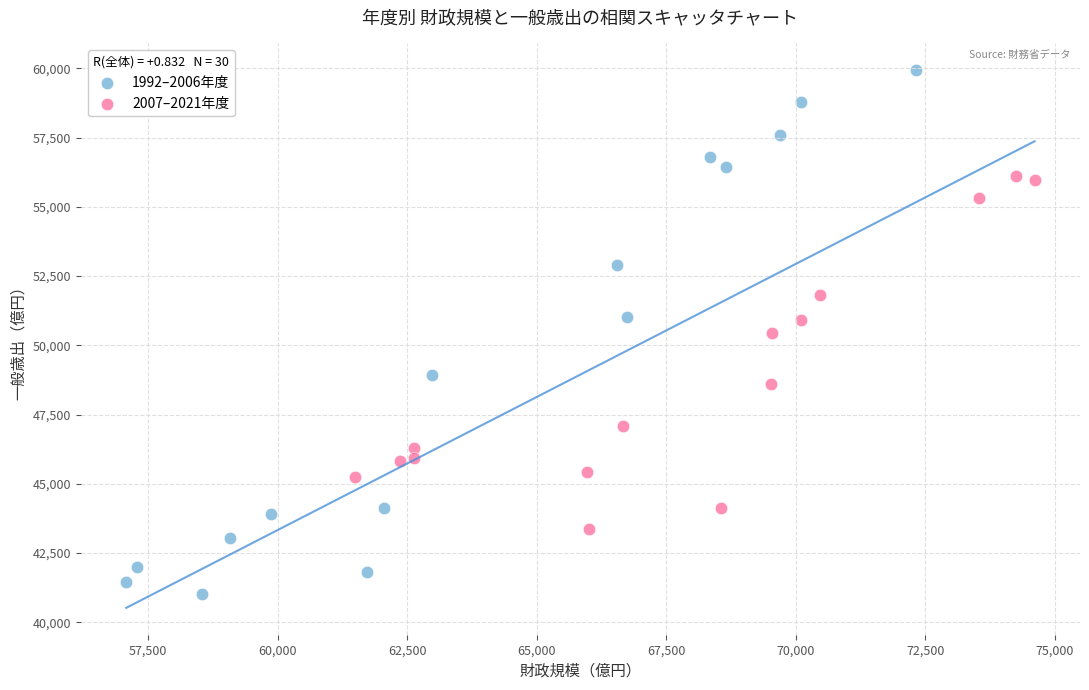

Which series contains the highest Y value?

1992–2006年度